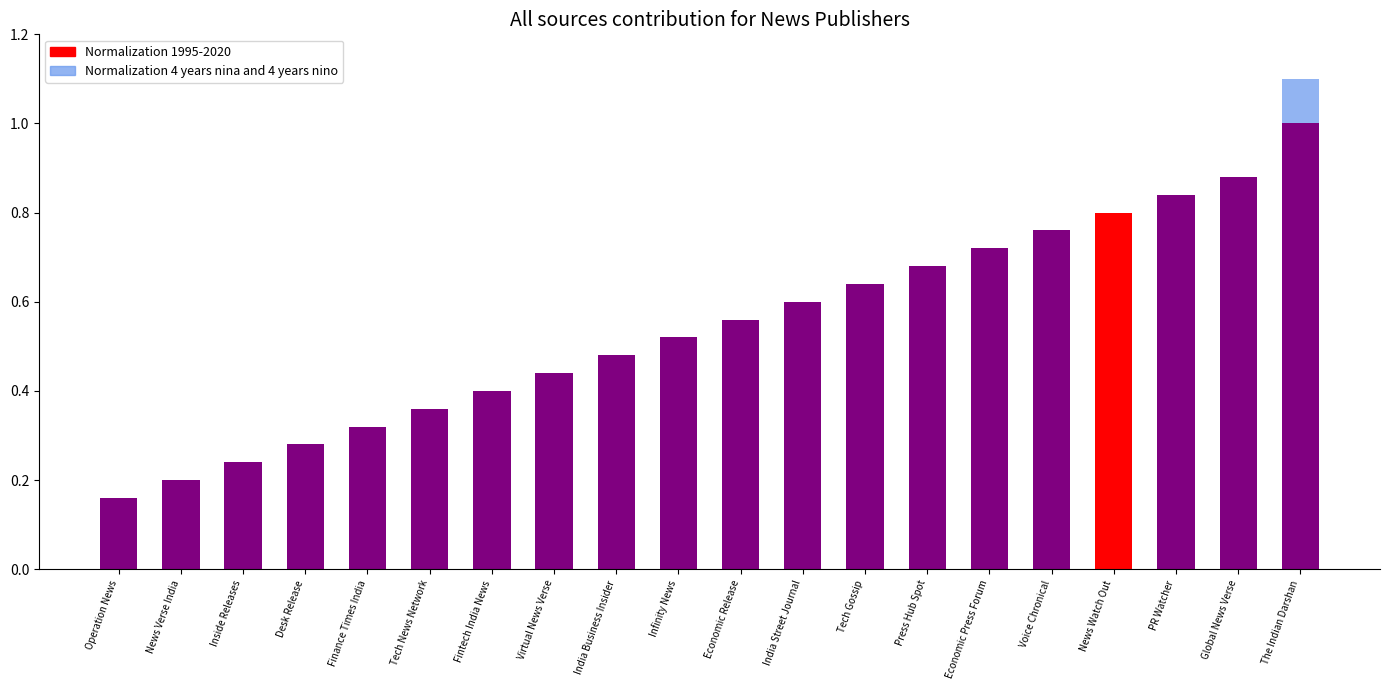

At India Street Journal, list the series in order from smallest to largest.

Normalization 4 years nina and 4 years nino, Normalization 1995-2020